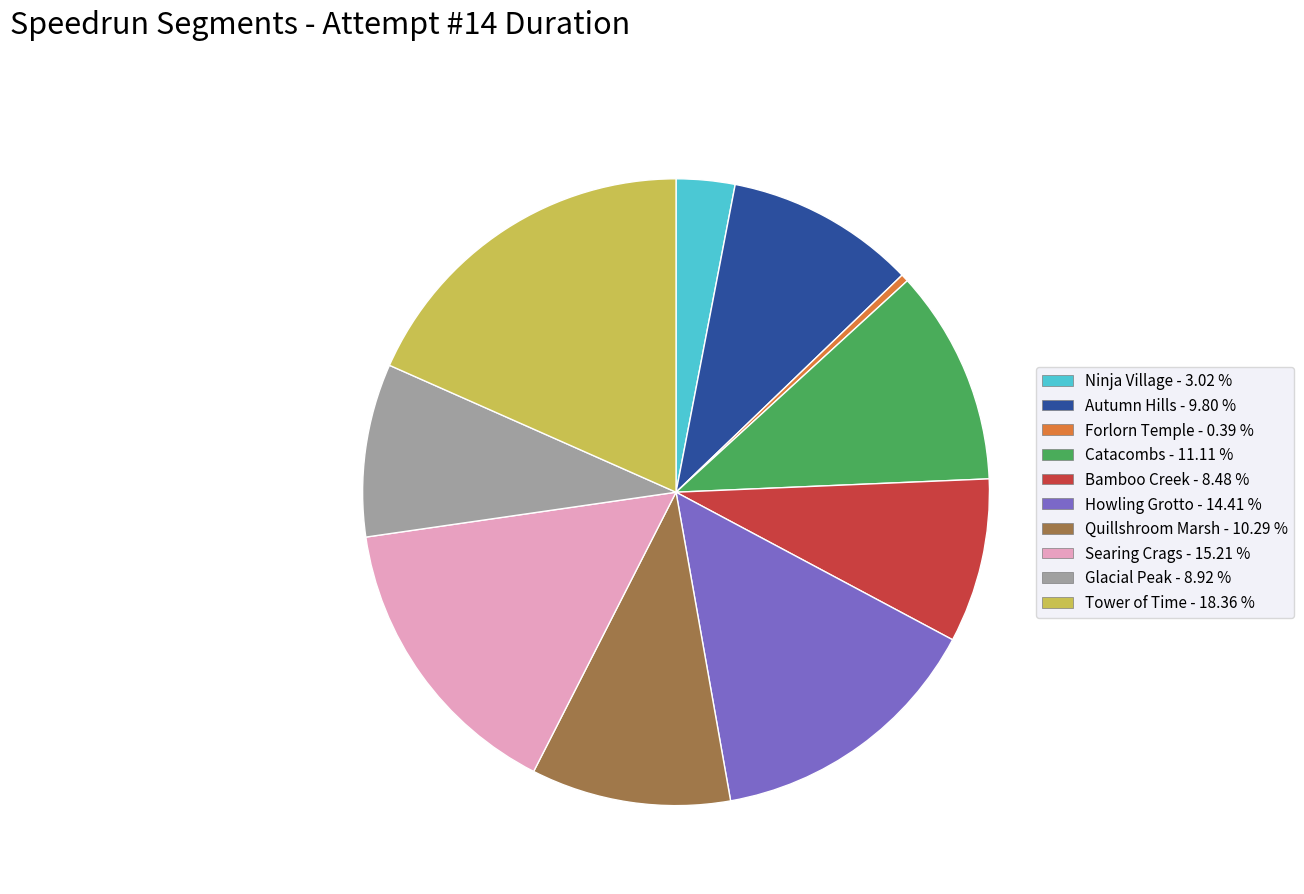

Do Autumn Hills and Howling Grotto together represent more than half of the pie?

No